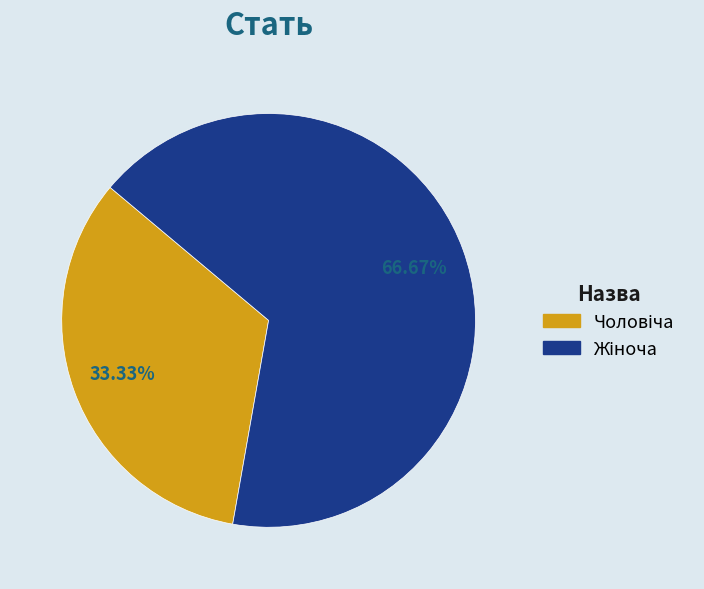

Is there any slice that represents more than half of the pie?

Yes